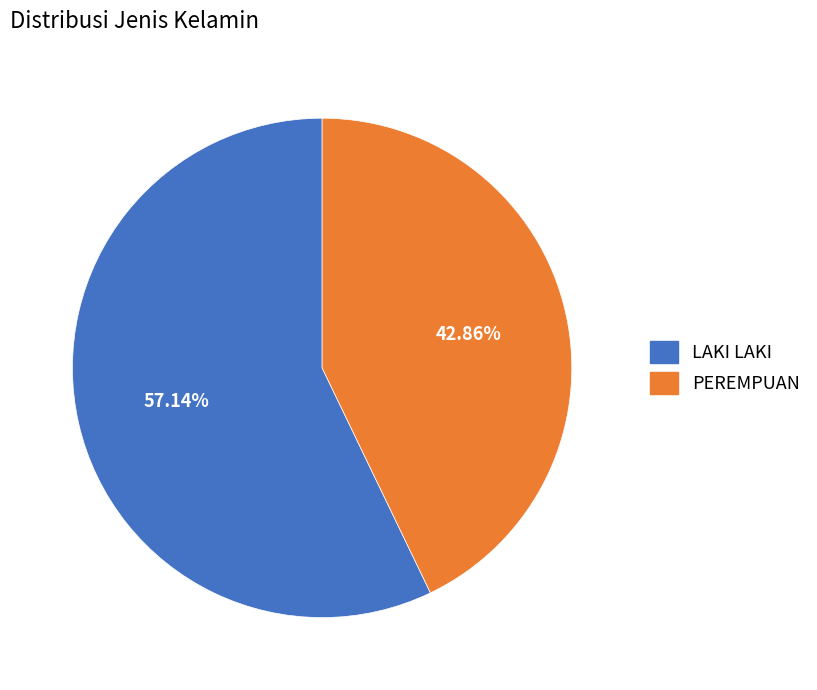

To the nearest percent, what is the average slice percentage?

50%